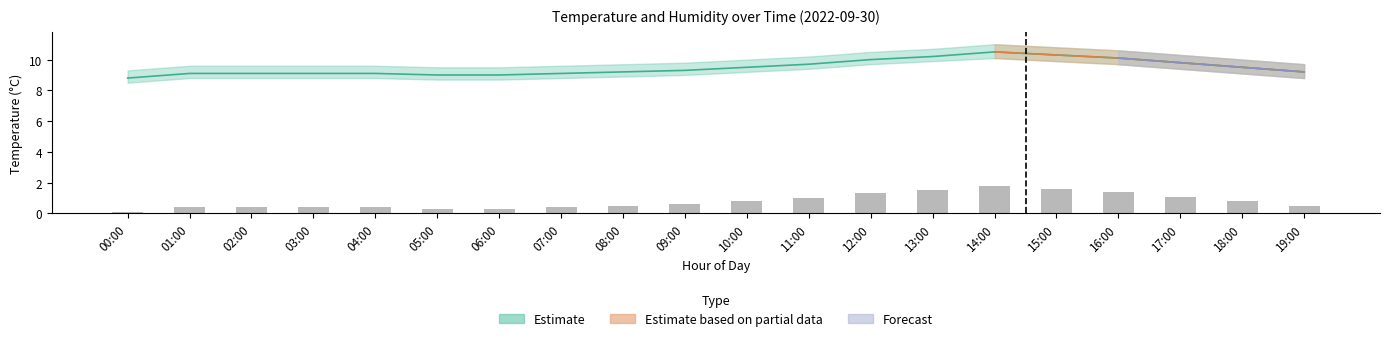

What is the sum of all values?

15.6